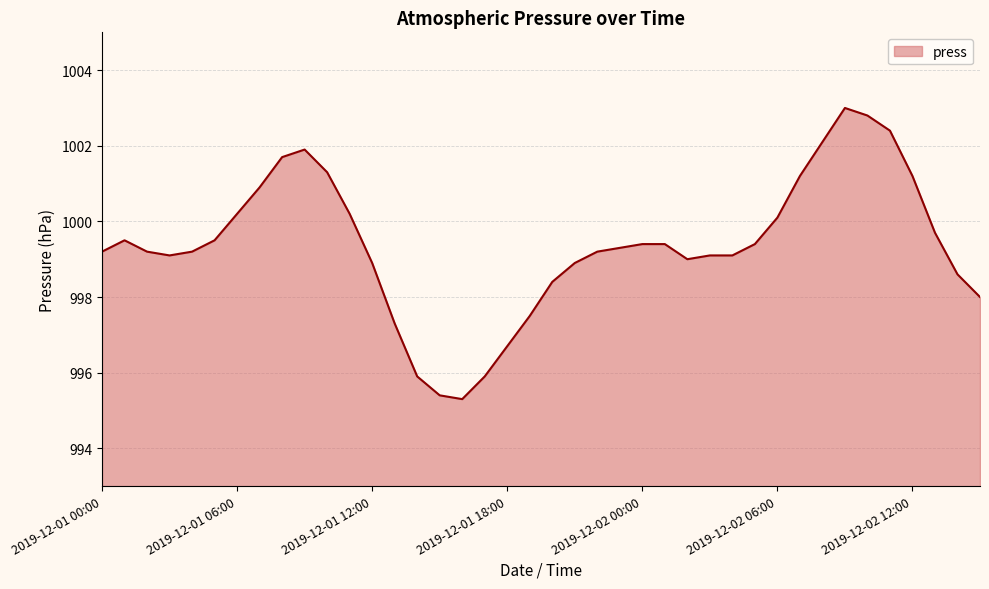

What is the smallest value displayed?

995.3